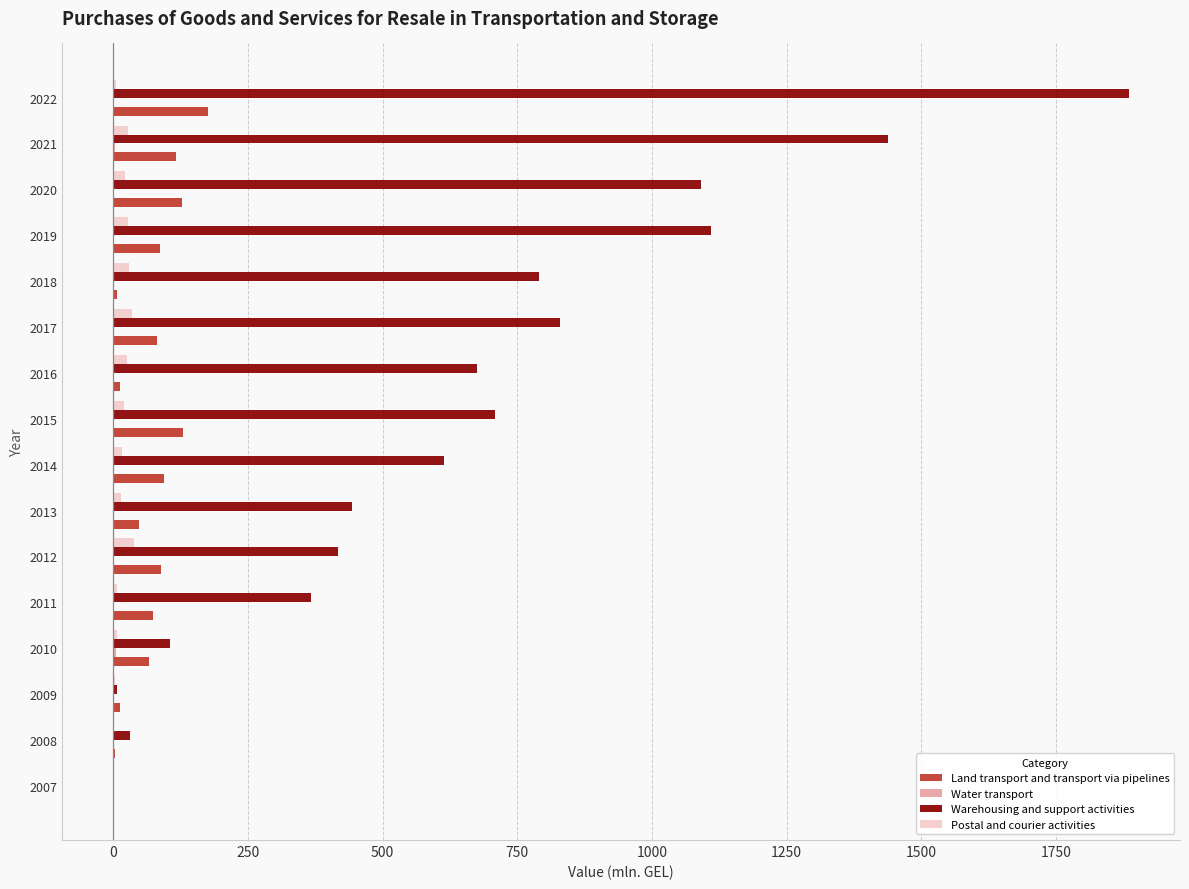

Which series has the largest total across all categories?

Warehousing and support activities